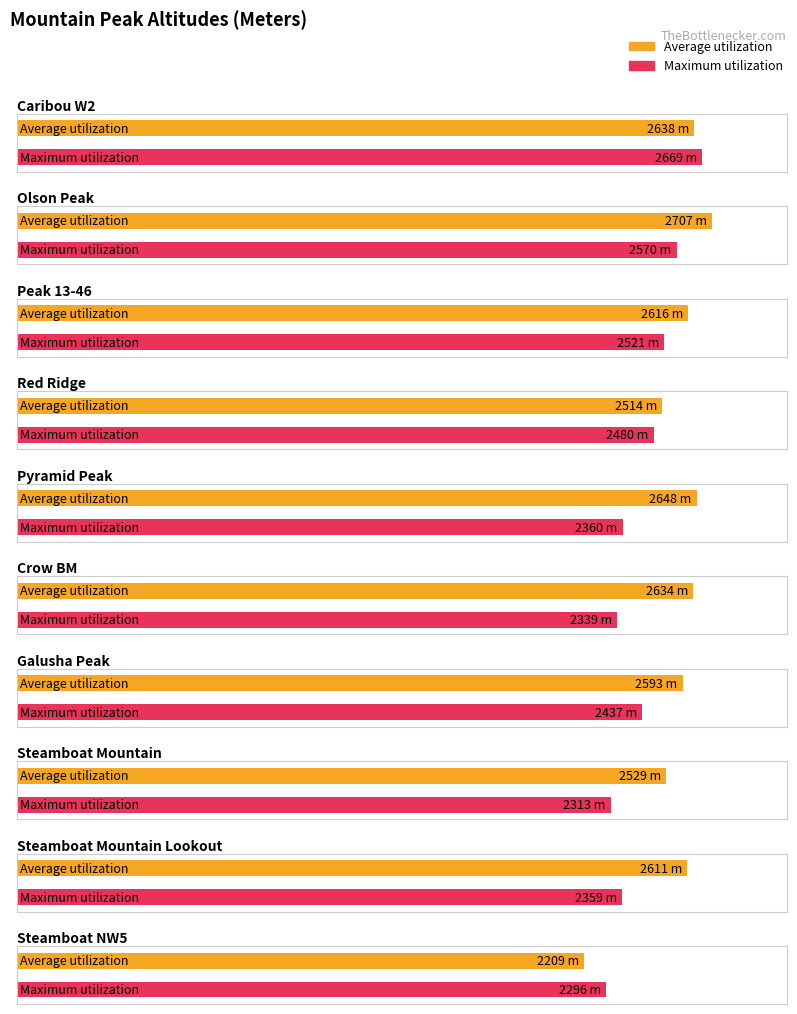

The Maximum utilization series shows 3520 at Crow BM. True or false?

False